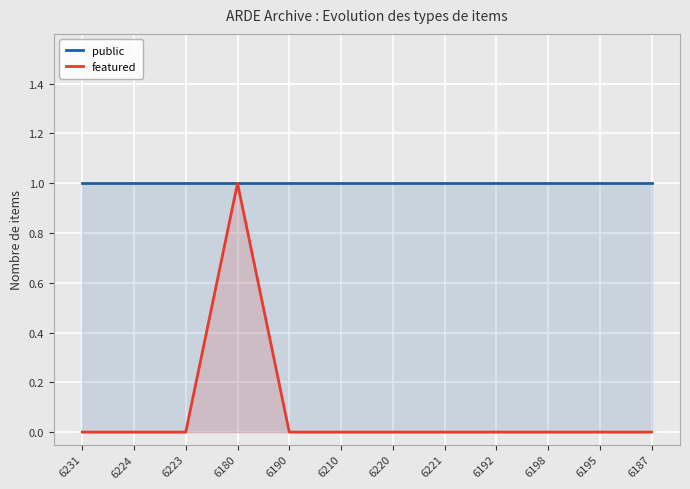

What is the total value across all series at 6220?

1